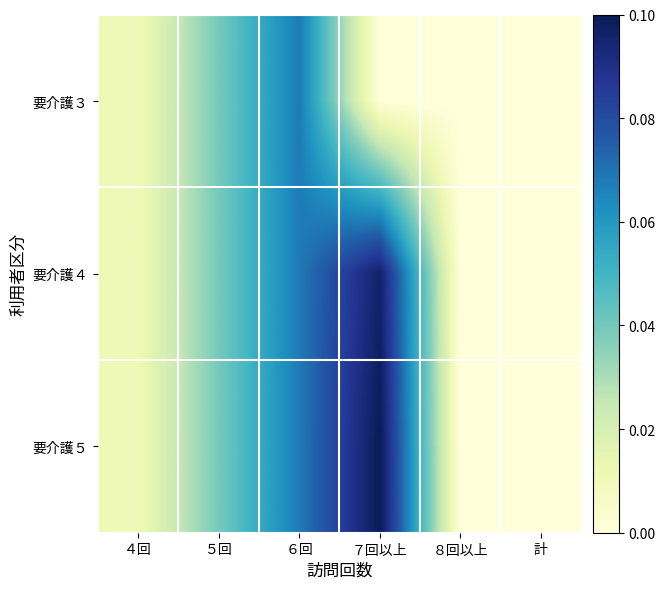

Between ６回 and ７回以上, which series saw the biggest shift?

要介護３